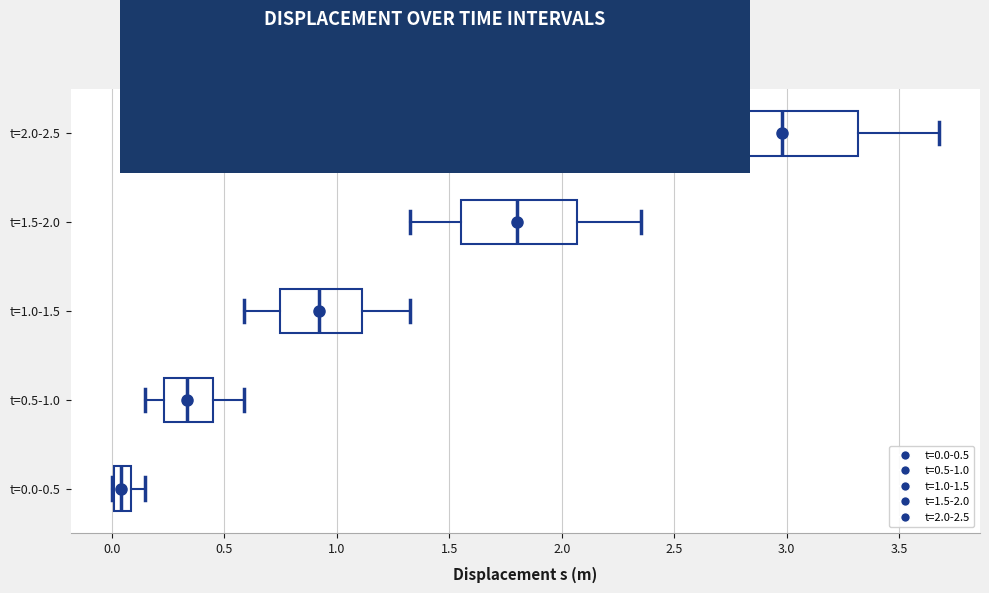

Which box has the furthest to the left median line?

t=0.0-0.5